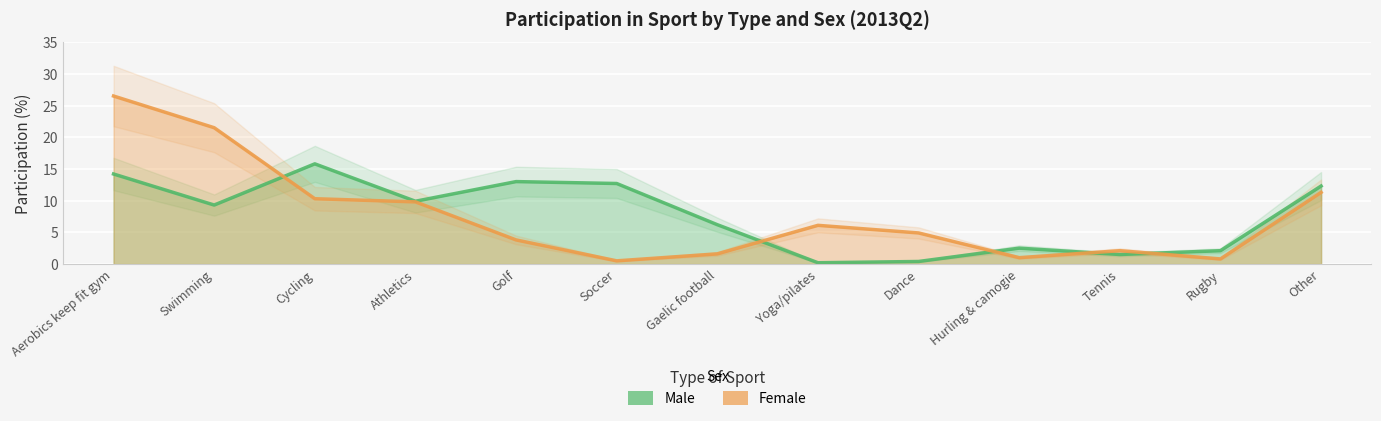

At which label does Female reach its minimum?

Soccer